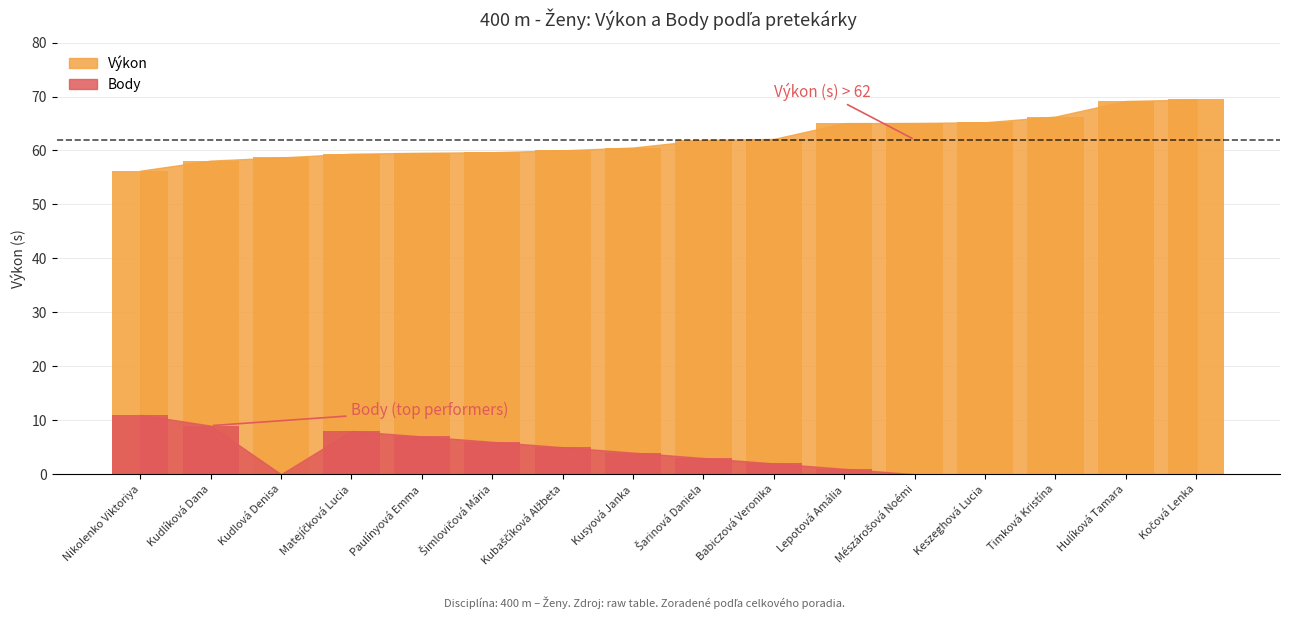

How many distinct data groups are displayed?

2